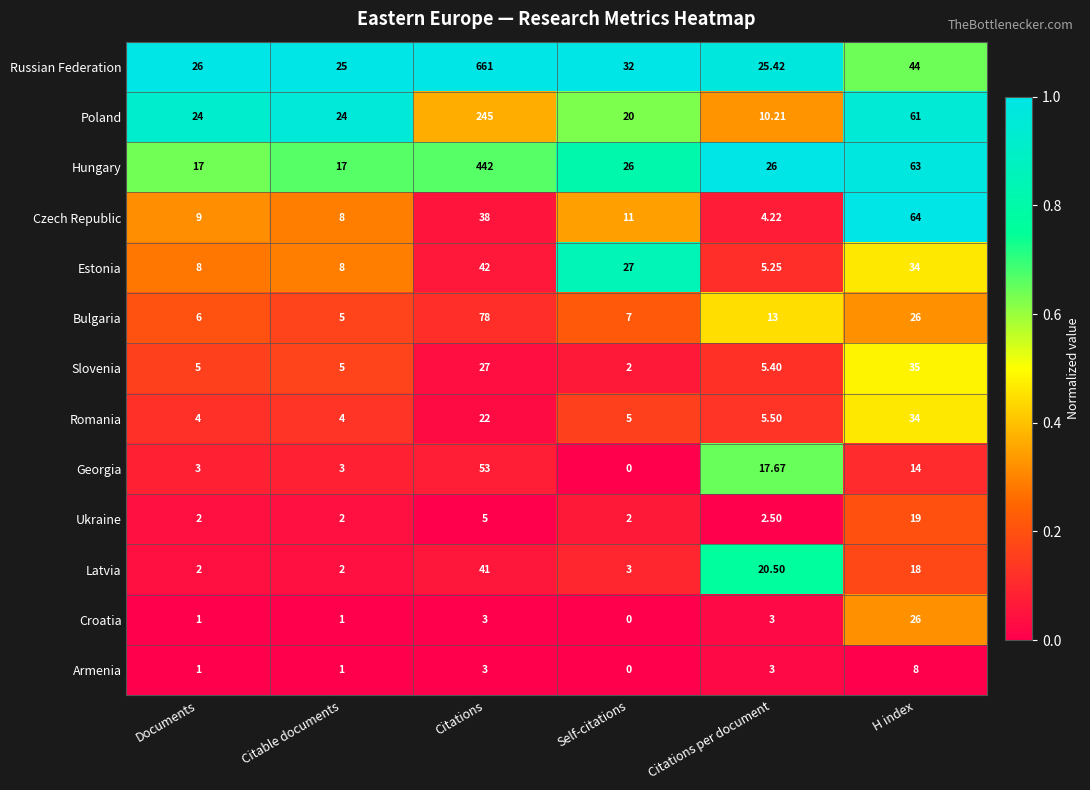

Which series has the largest total across all categories?

Russian Federation